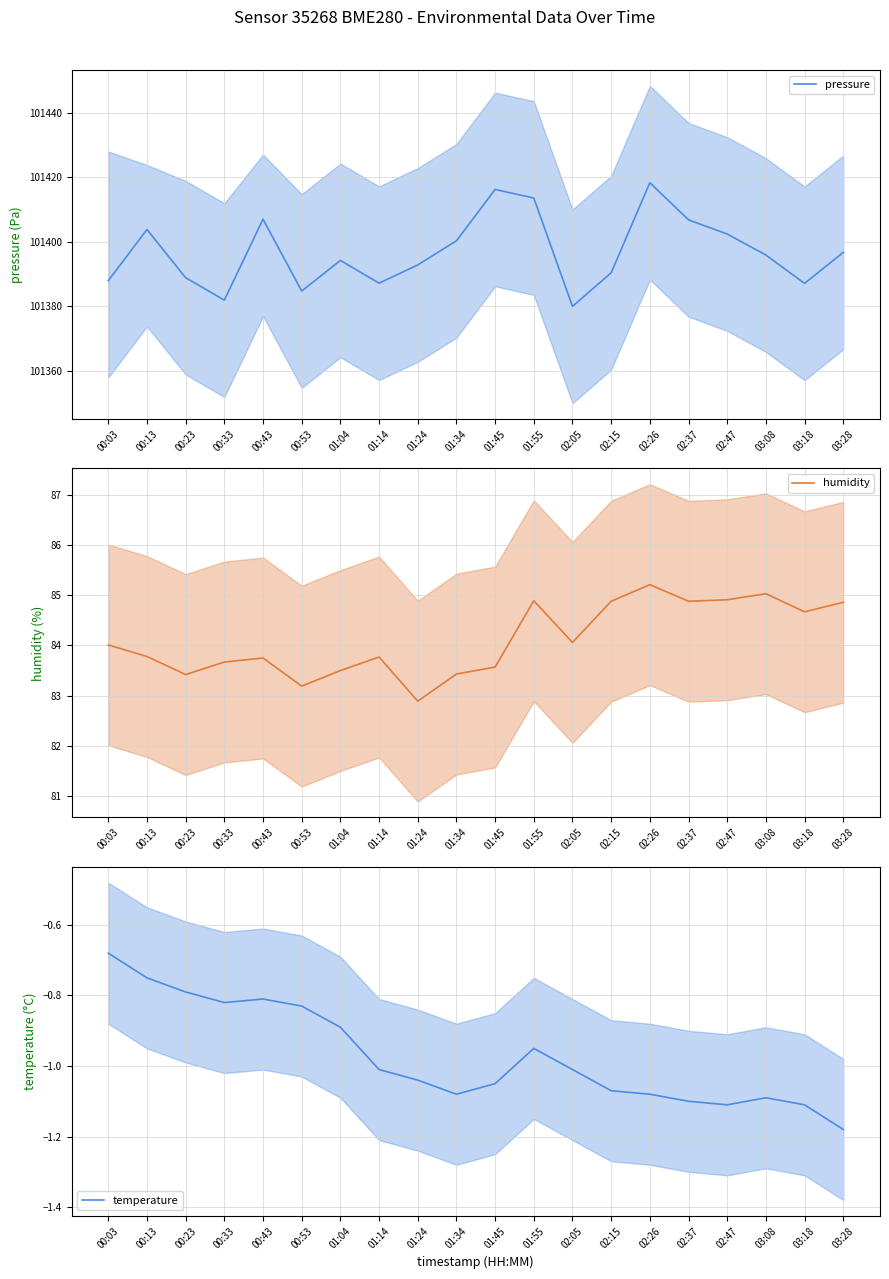

Is the value of pressure at 01:34 greater than the value of temperature at 01:45?

Yes